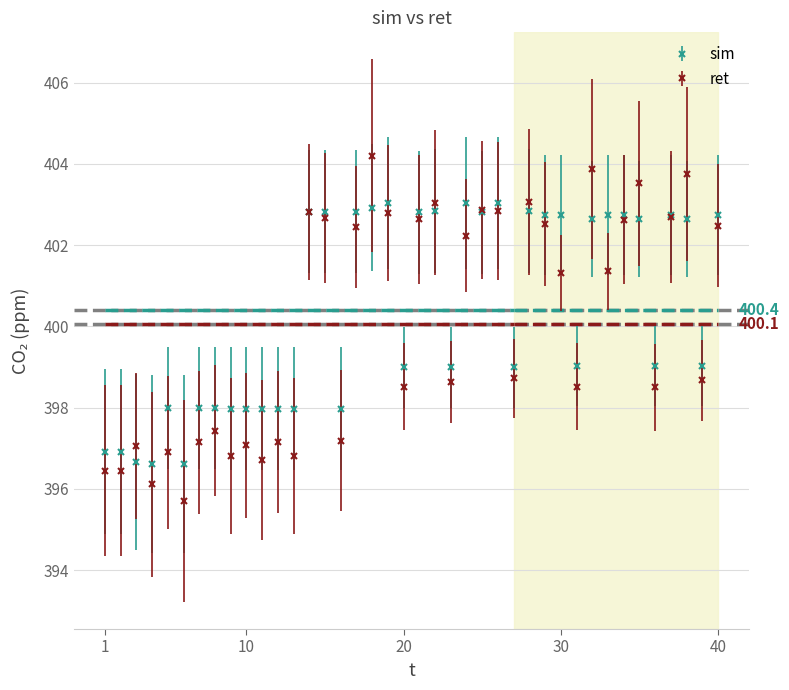

True or false: ret and sim cross at least once.

True